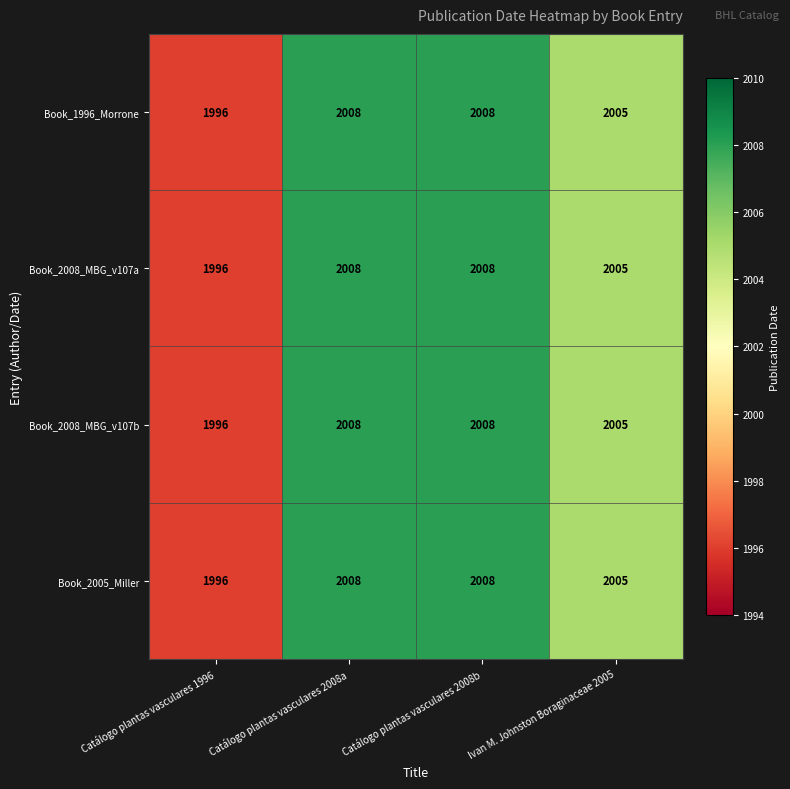

How many categories are shown in the chart?

4